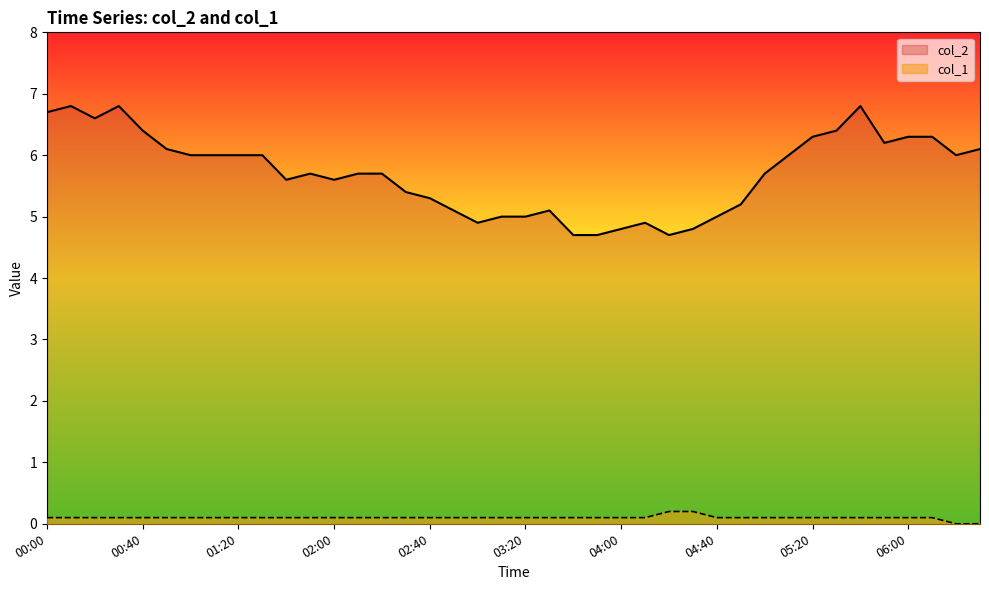

Which category has the highest value in the col_1 series?

04:20